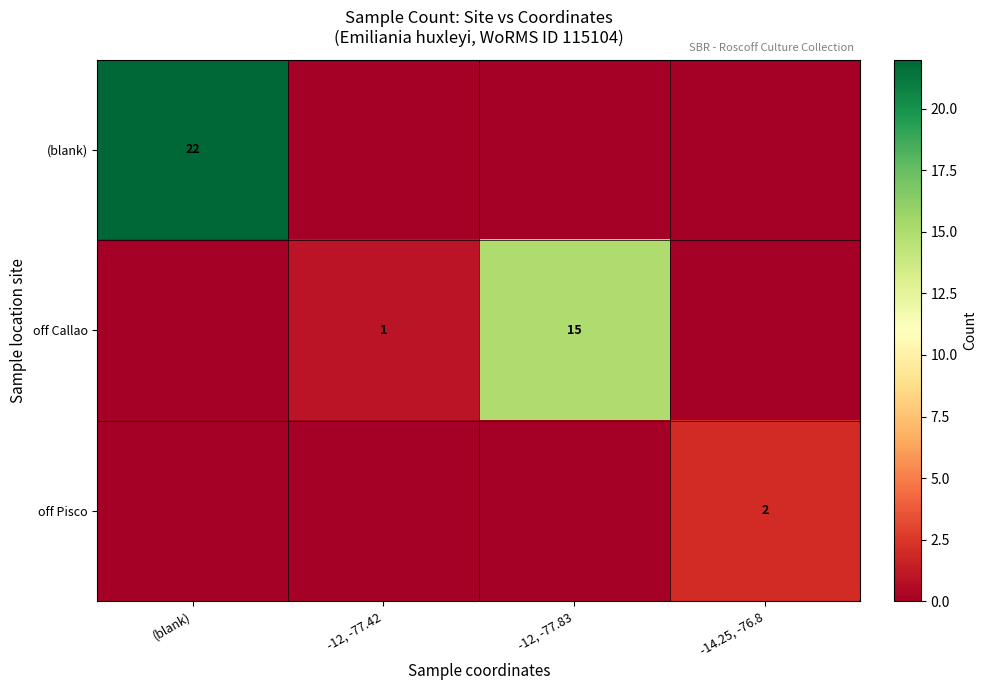

The off Pisco series shows 3 at -14.25, -76.8. True or false?

False